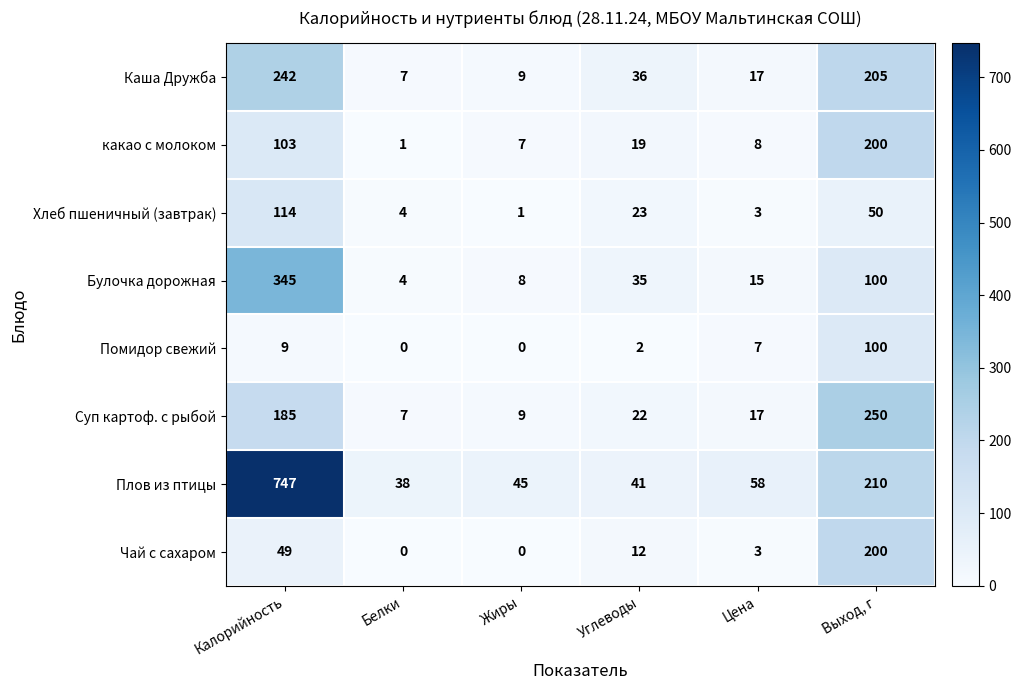

What is the difference between the second highest and minimum values in the Чай с сахаром series?

49